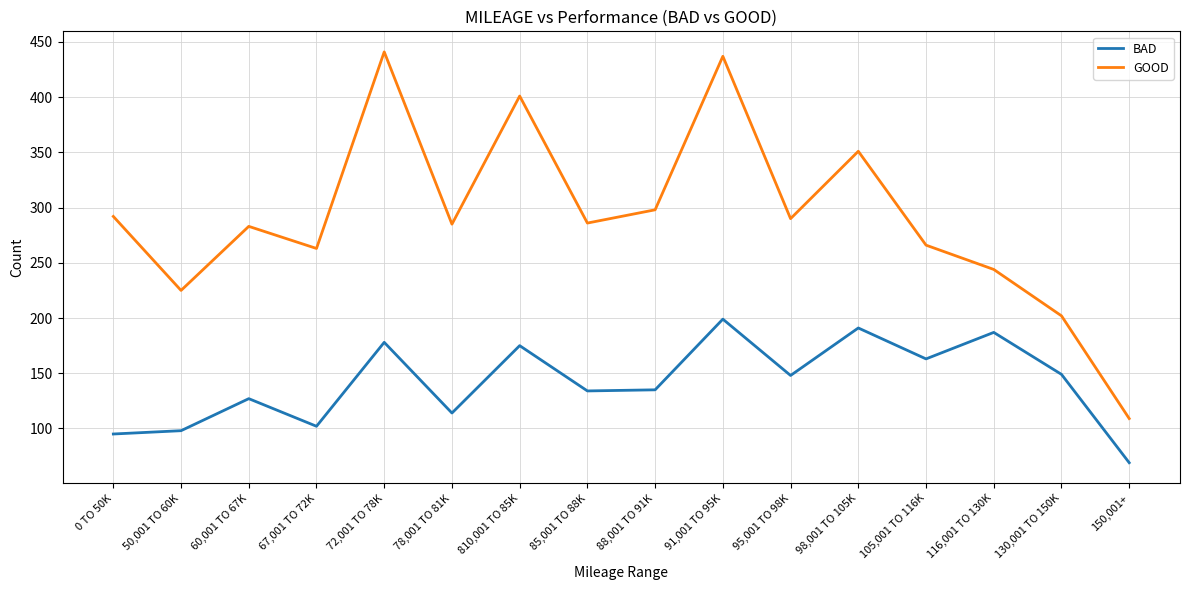

What is the difference between the maximum and minimum values in the GOOD series?

332